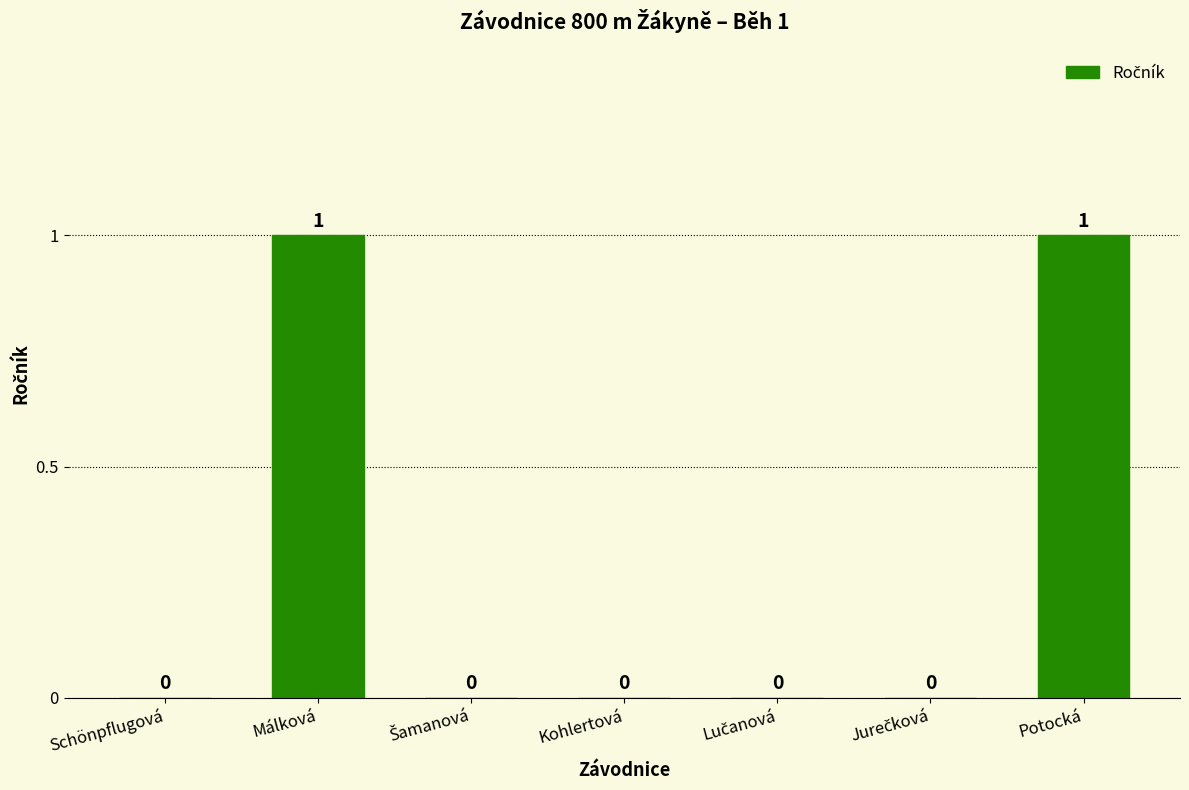

How many values are above zero?

2